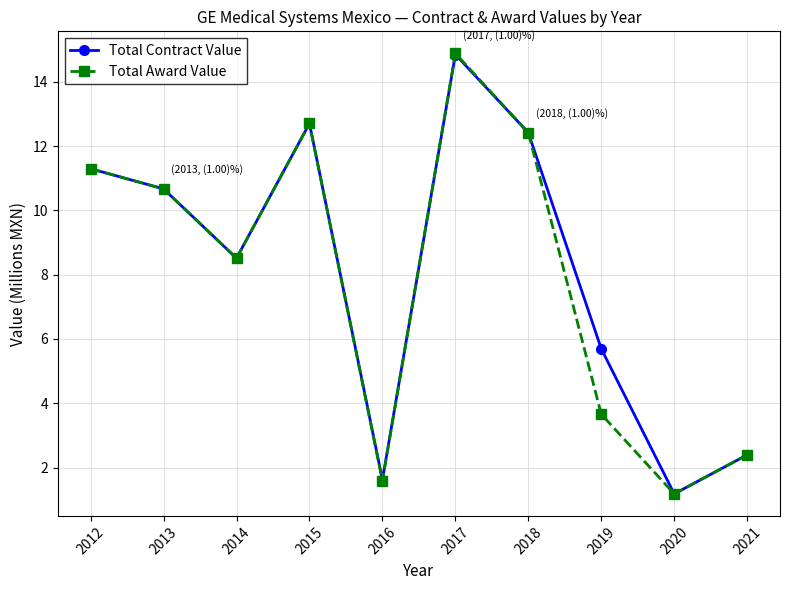

True or false: Total Award Value has more than 2 points higher than both neighbors.

False